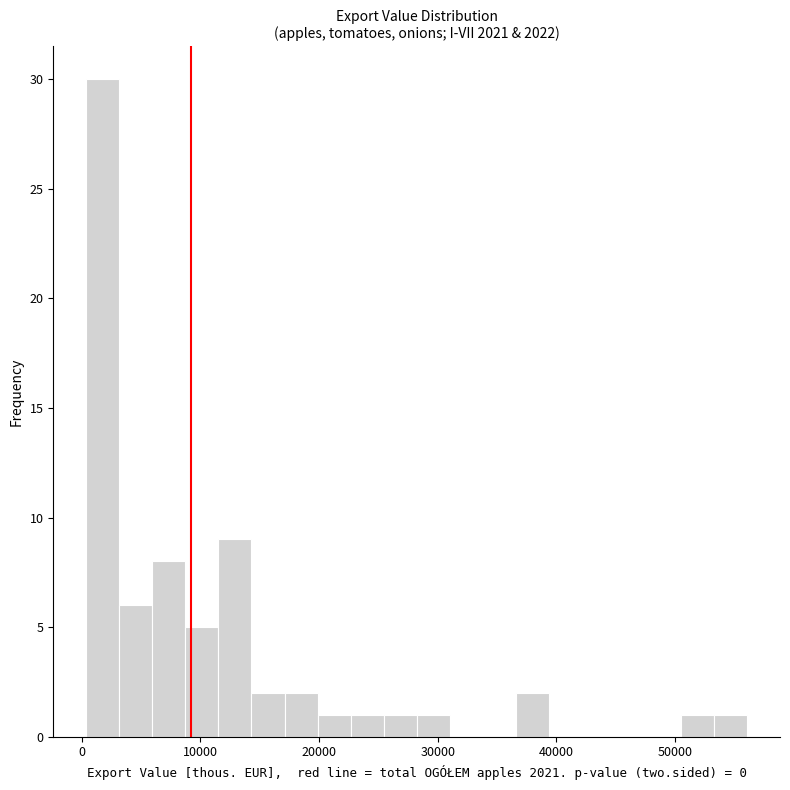

Read against the x-axis, roughly where is the centre of the tallest bar?

2000